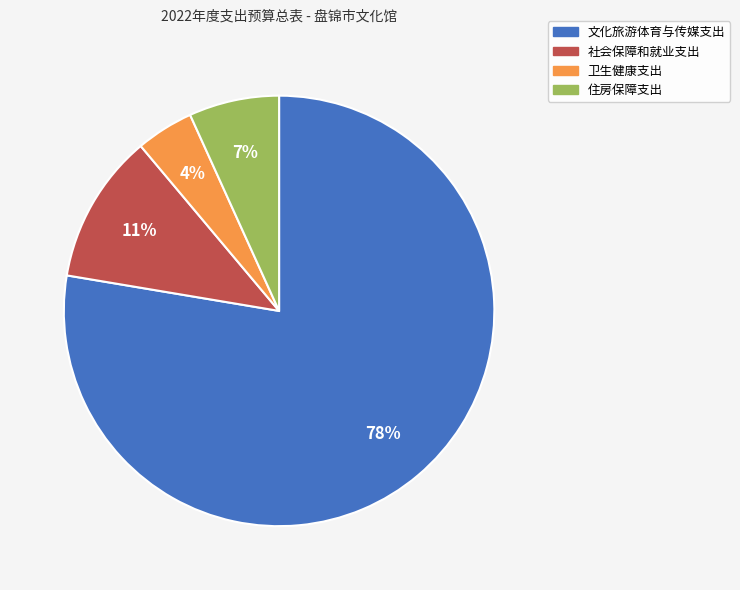

What is the ratio of the value at 卫生健康支出 to the value at 文化旅游体育与传媒支出?

0.1